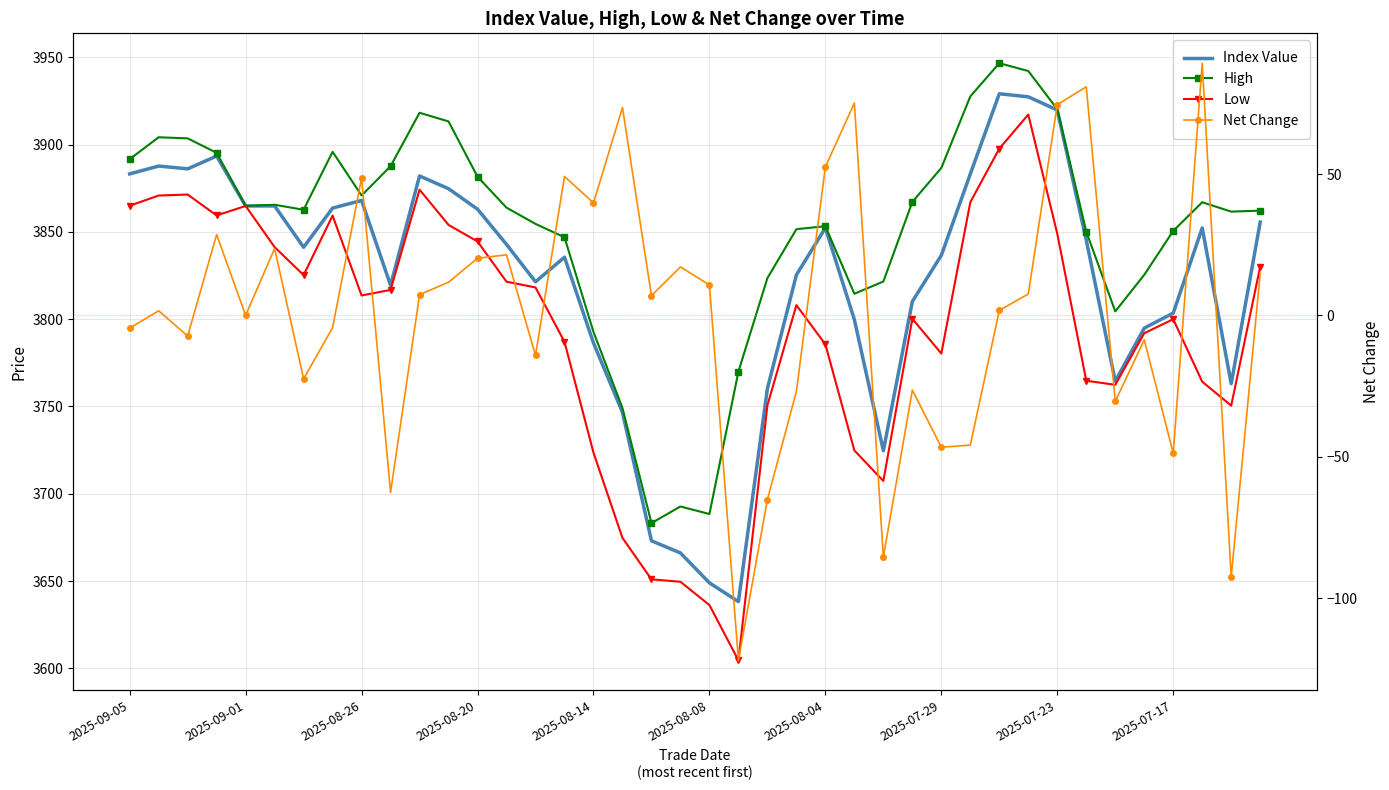

At how many categories does at least one series exceed 1307?

40